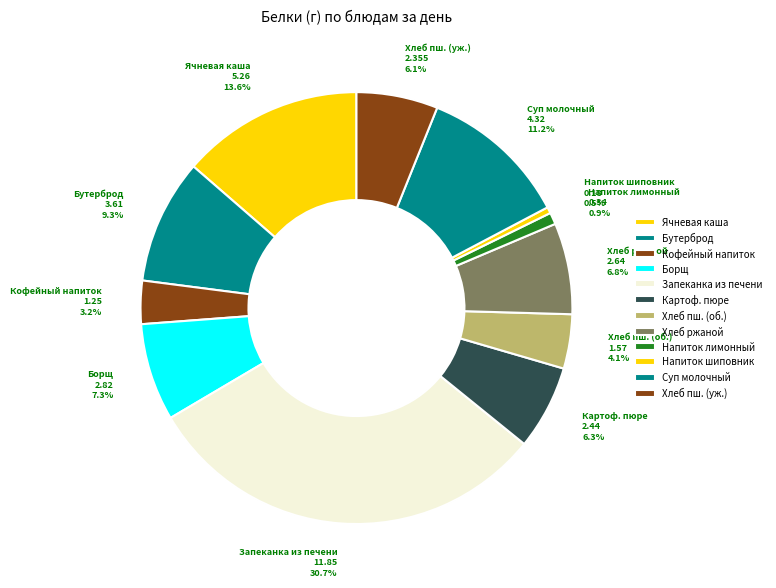

Count the number of slices in the pie.

12